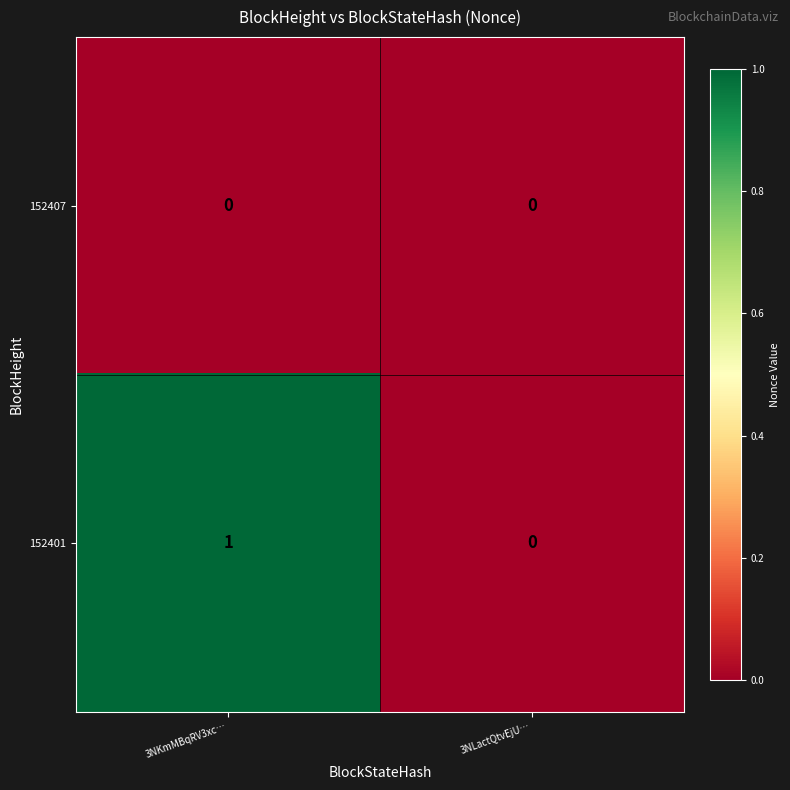

Which series has the largest total across all categories?

152401